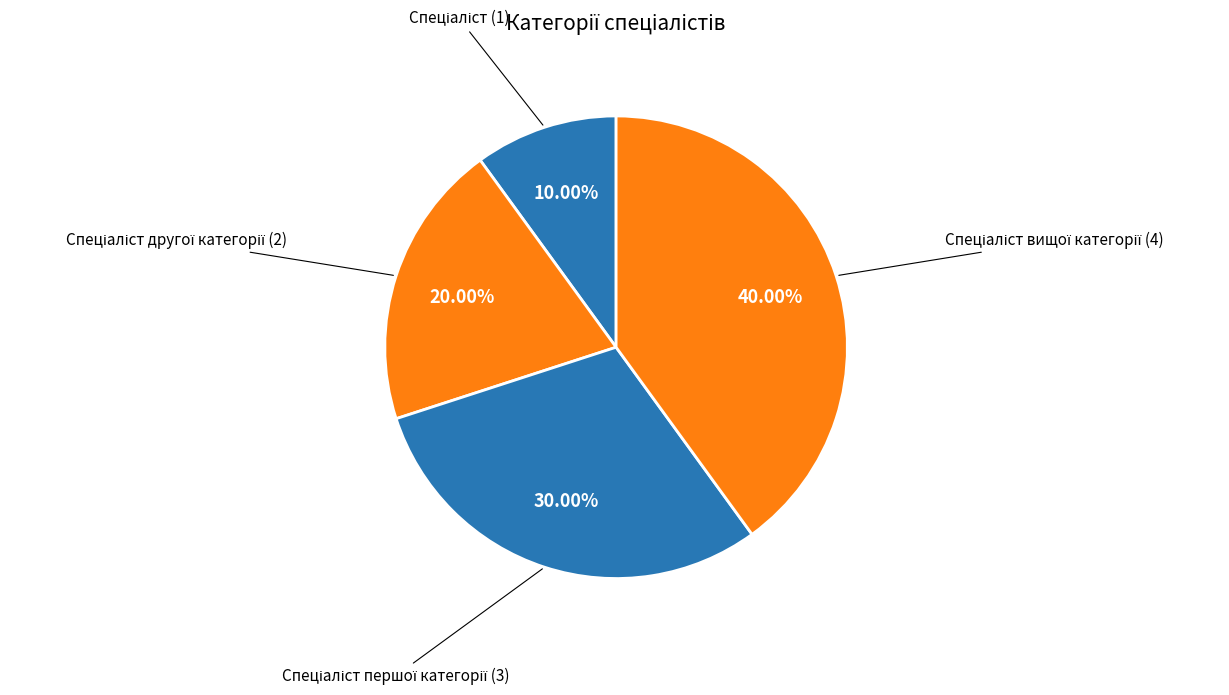

Count the number of slices in the pie.

4